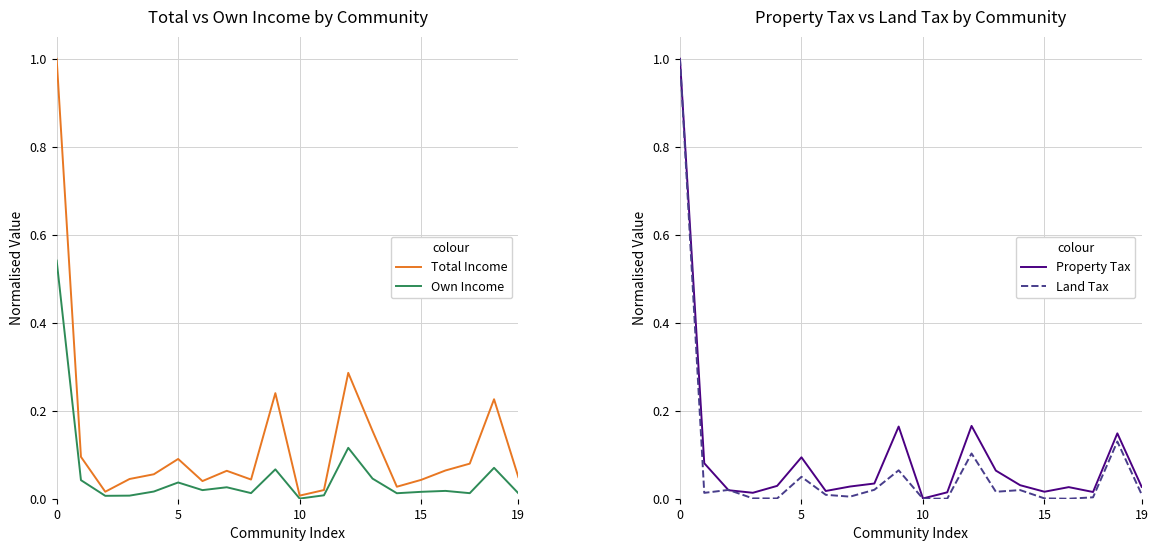

What is the total value across all series at 18?

0.6